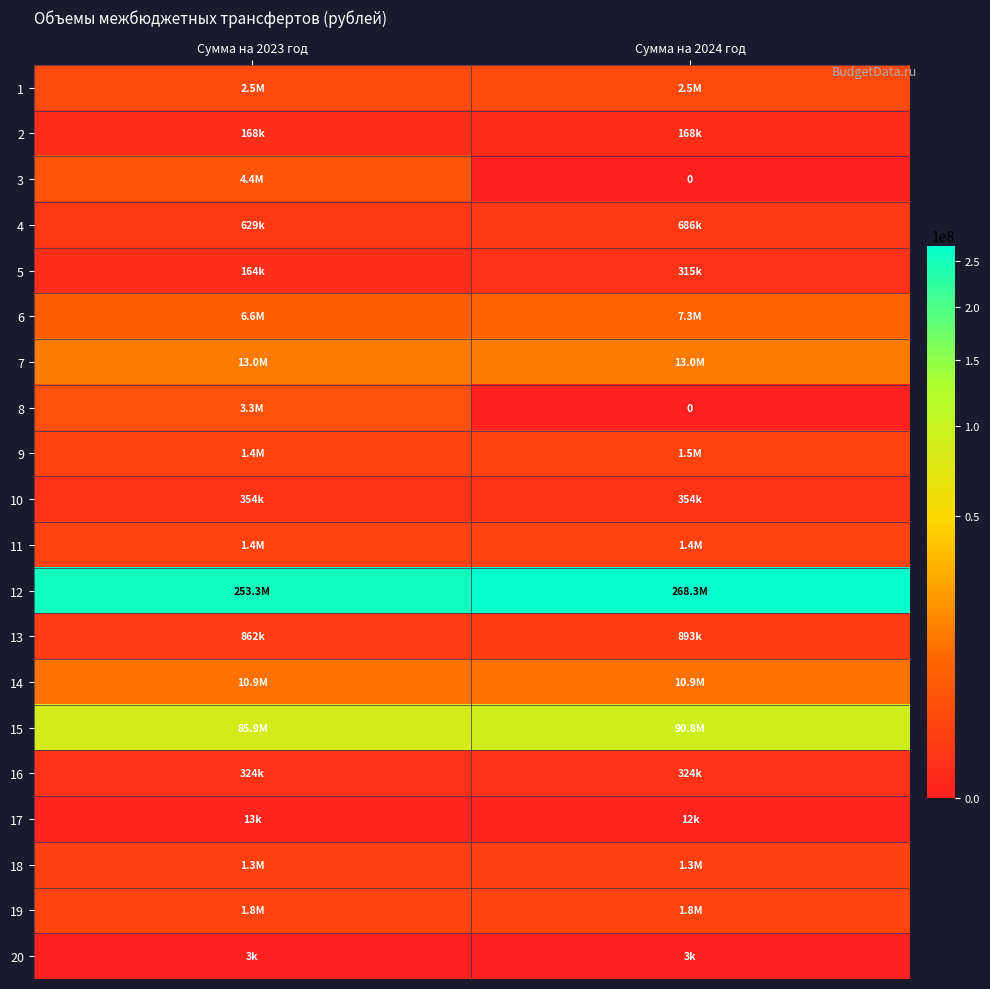

True or false: 5 has a value of 315285.0 at Сумма на 2024 год.

True